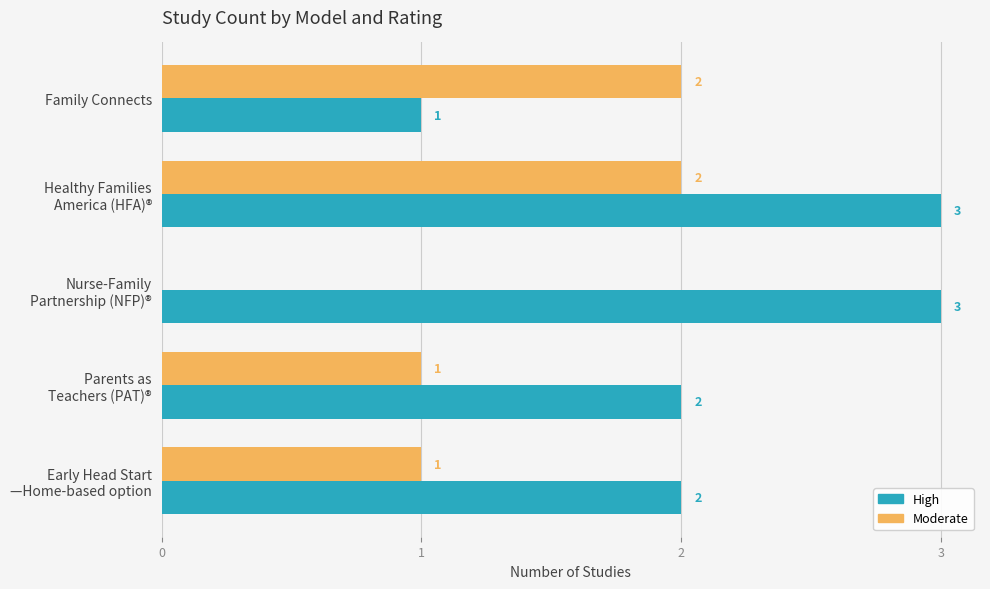

Is it true that Moderate equals 2 at Family Connects?

True